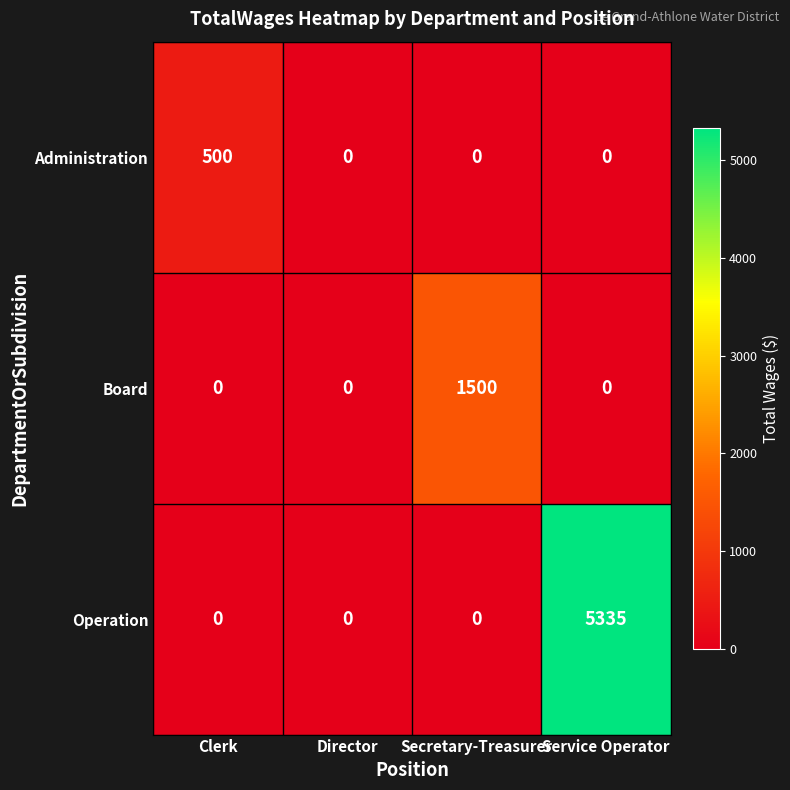

List the series in order of their overall mean, highest first.

Operation, Board, Administration